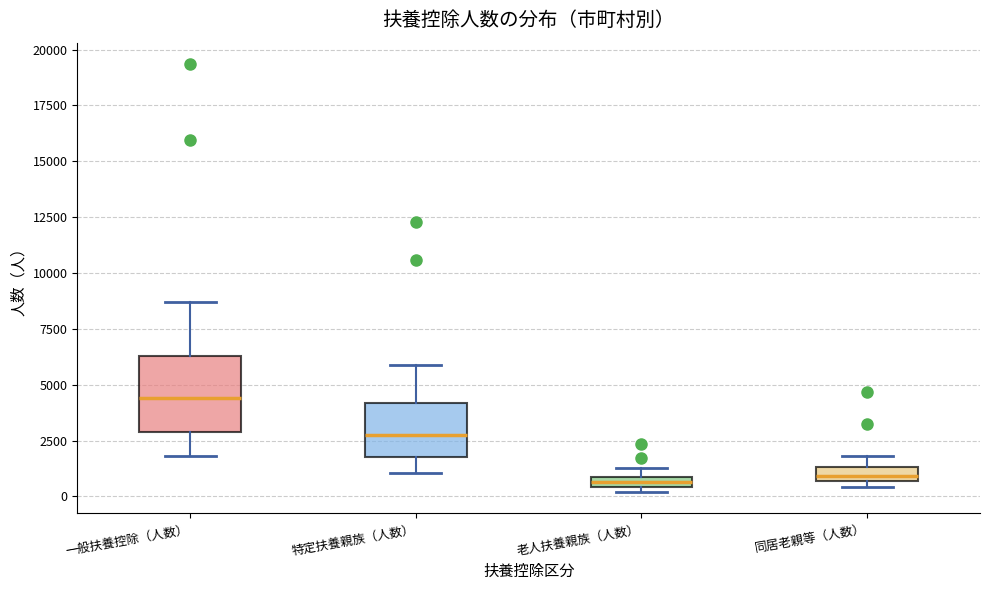

Which box is the tallest, from its lower edge to its upper edge?

一般扶養控除（人数）